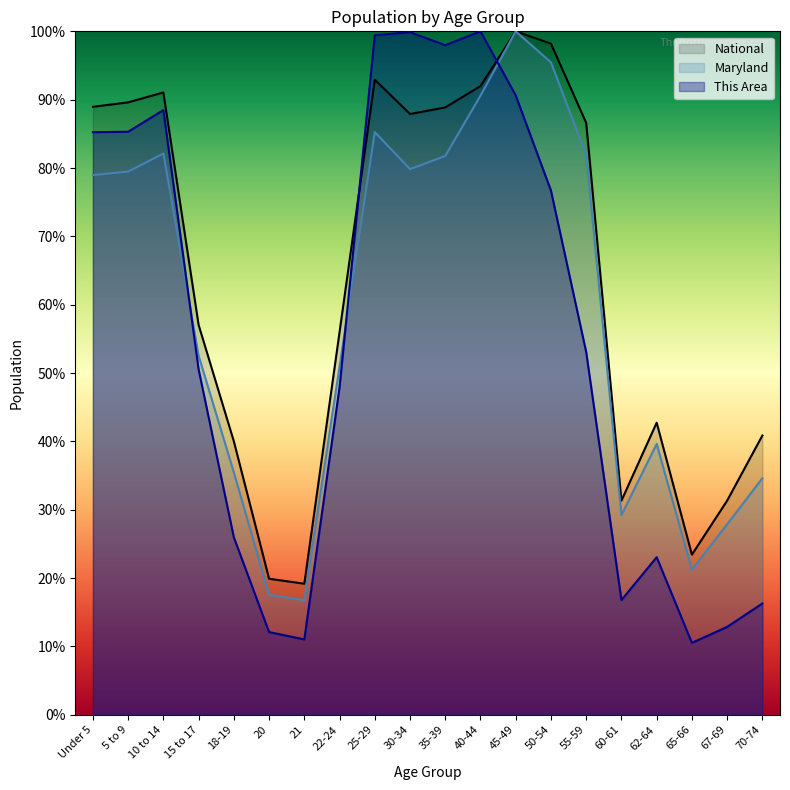

Where is National nearest to the value 0?

21